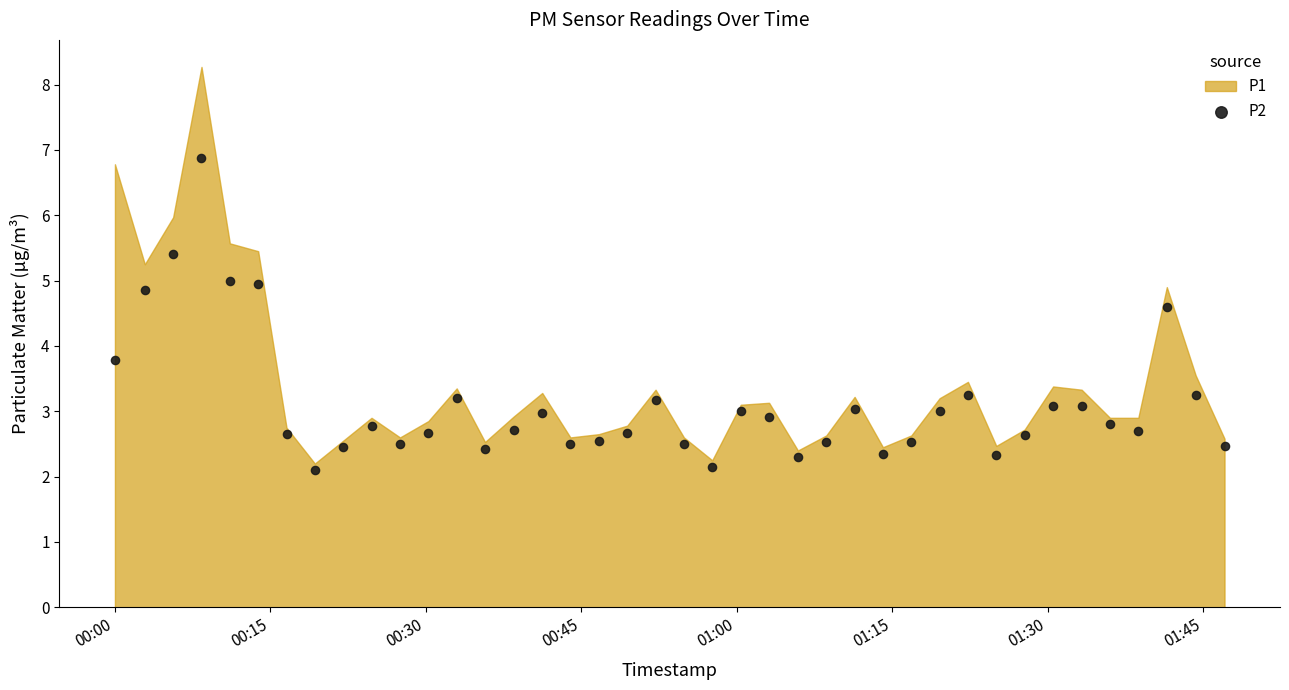

What Y value in the scatter plot is closest to 4?

3.8